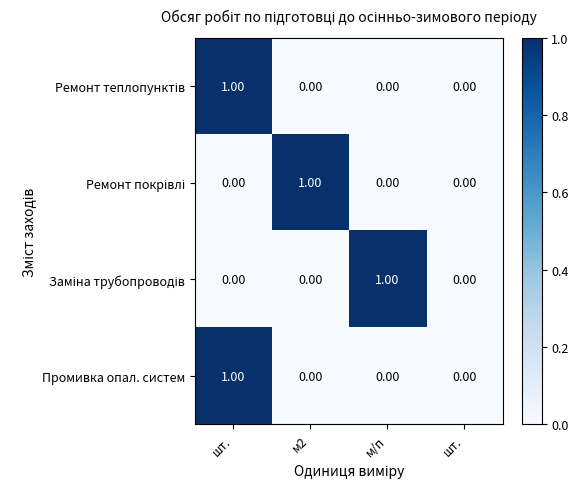

How many series are shown in this chart?

4